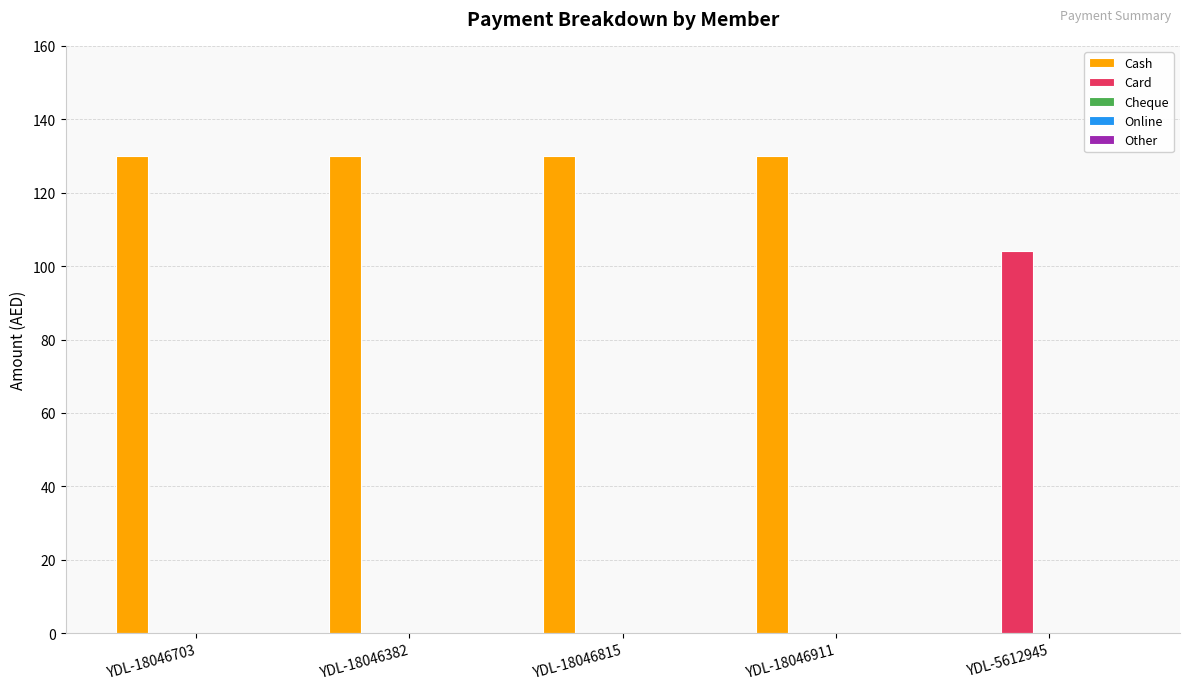

Which series has the largest total across all categories?

Cash